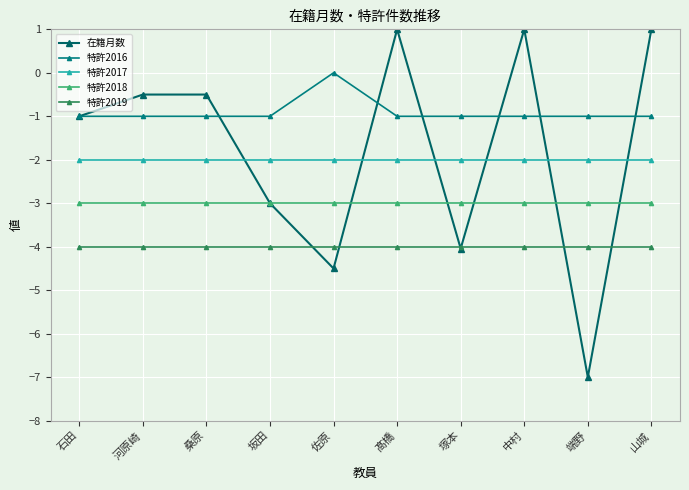

After their last crossing, which series has the higher values: 特許2019 or 在籍月数?

在籍月数